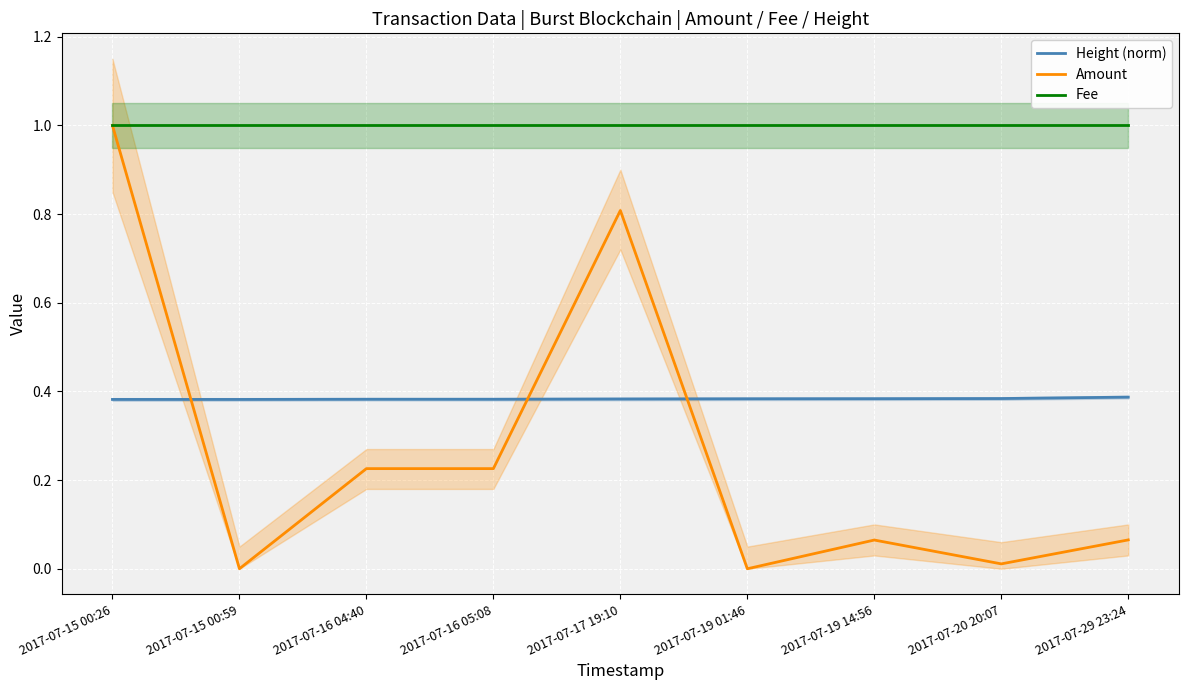

What is the label of the 3rd point from the right?

2017-07-19 14:56